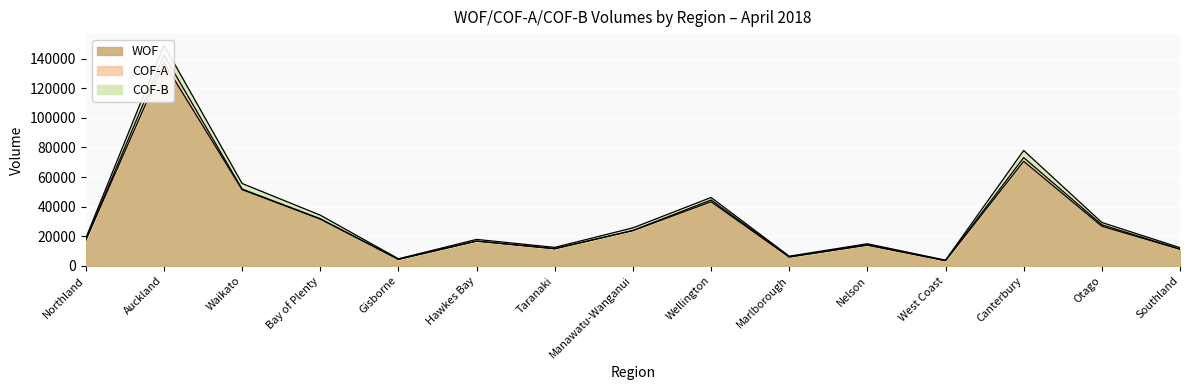

Rank the categories by COF-A value from lowest to highest.

Gisborne, West Coast, Southland, Taranaki, Hawkes Bay, Northland, Marlborough, Manawatu-Wanganui, Nelson, Bay of Plenty, Waikato, Otago, Wellington, Canterbury, Auckland